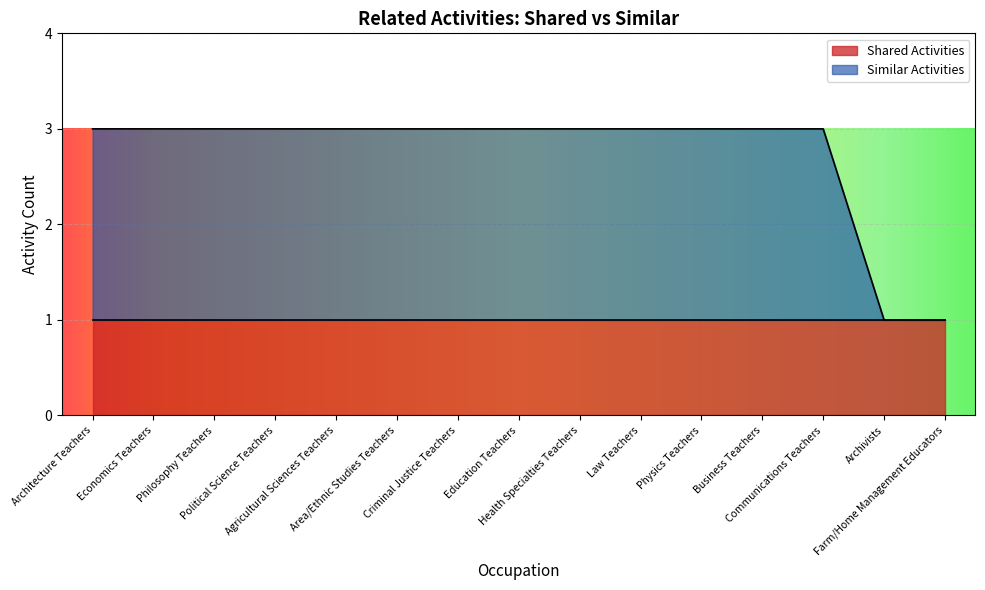

How many values are below 3?

2